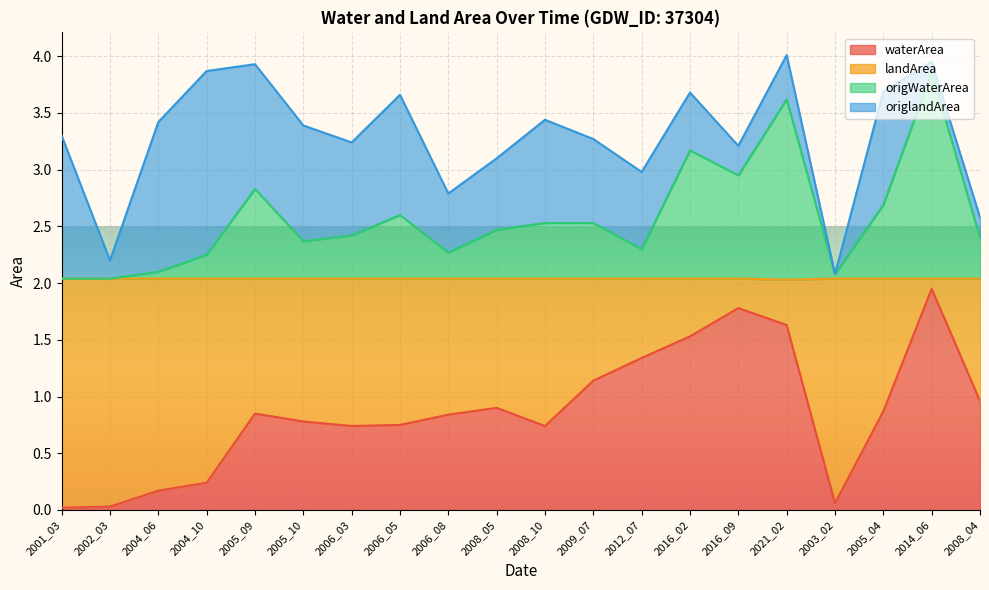

True or false: origWaterArea and waterArea intersect in this chart.

False